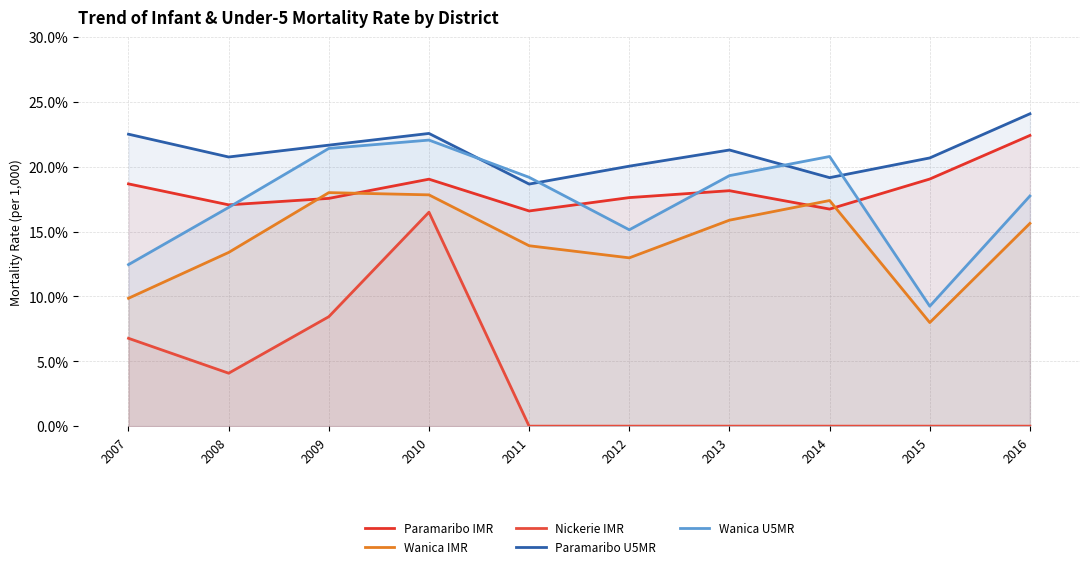

Which category has the lowest value in the Nickerie IMR series?

2011